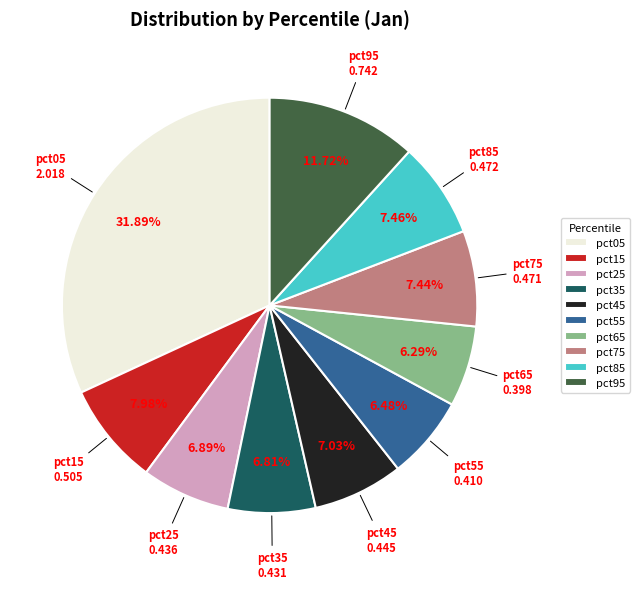

To the nearest percent, what is the difference between the largest and smallest slice percentages?

26%